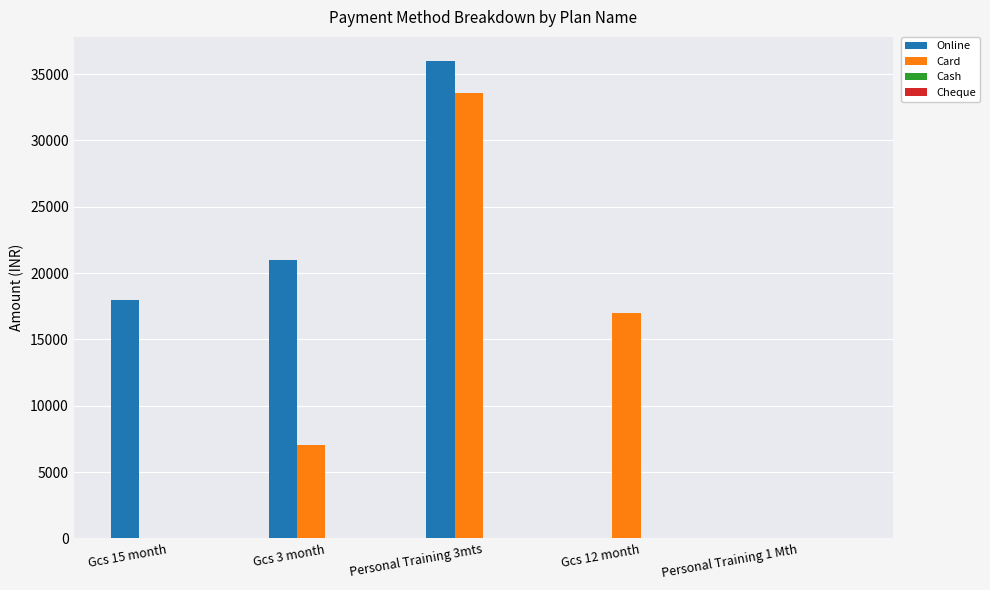

Which series changed the most between Personal Training 3mts and Personal Training 1 Mth?

Online